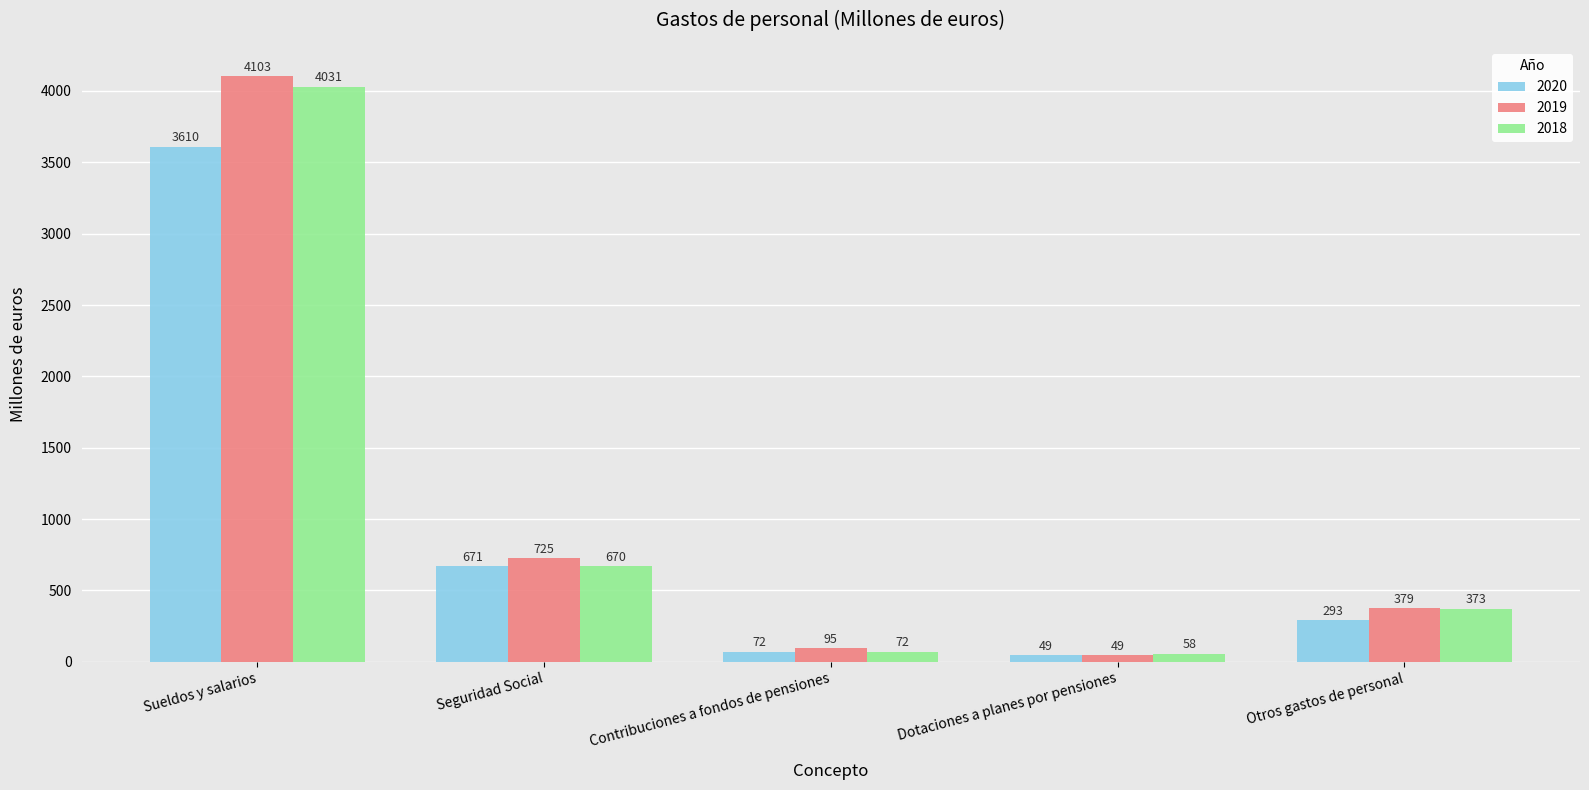

Reading left to right, list all the values displayed in this chart.

2020: 3610	671	72	49	293
2019: 4103	725	95	49	379
2018: 4031	670	72	58	373